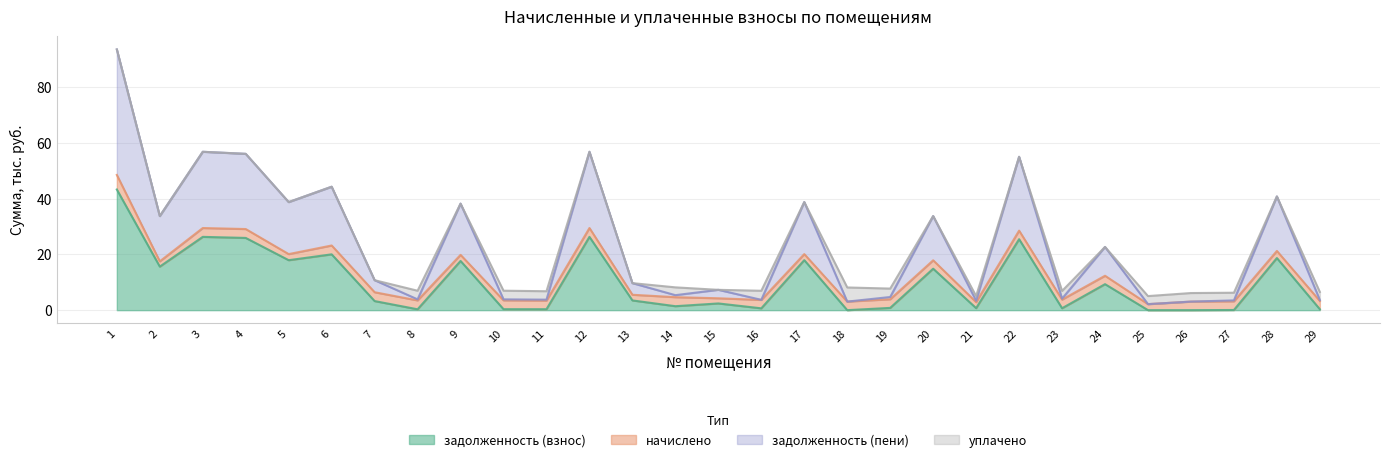

At which category is the sum across all series the highest?

1